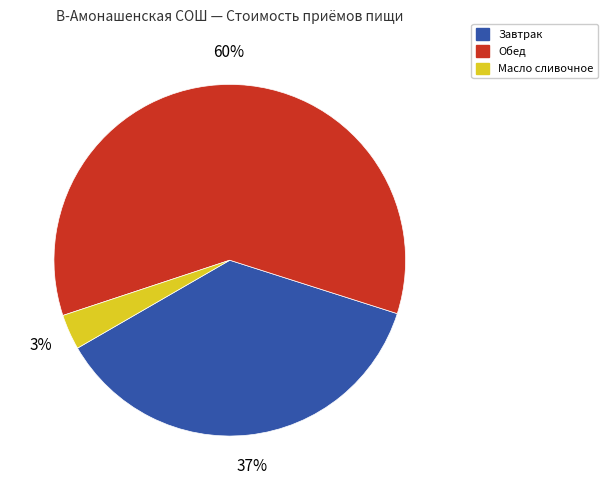

Does any single category account for the majority?

Yes